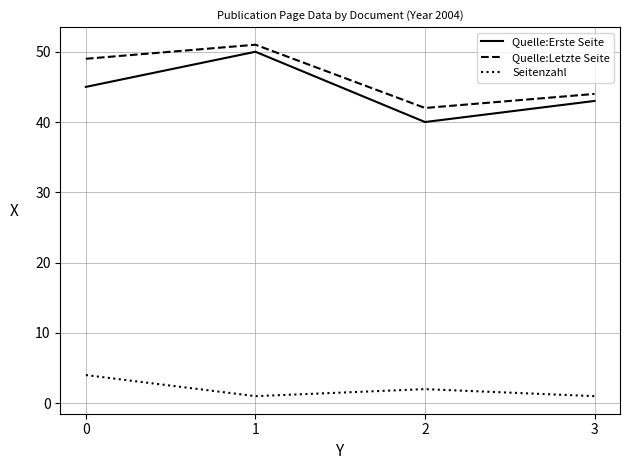

What is the maximum value for Quelle:Erste Seite?

50